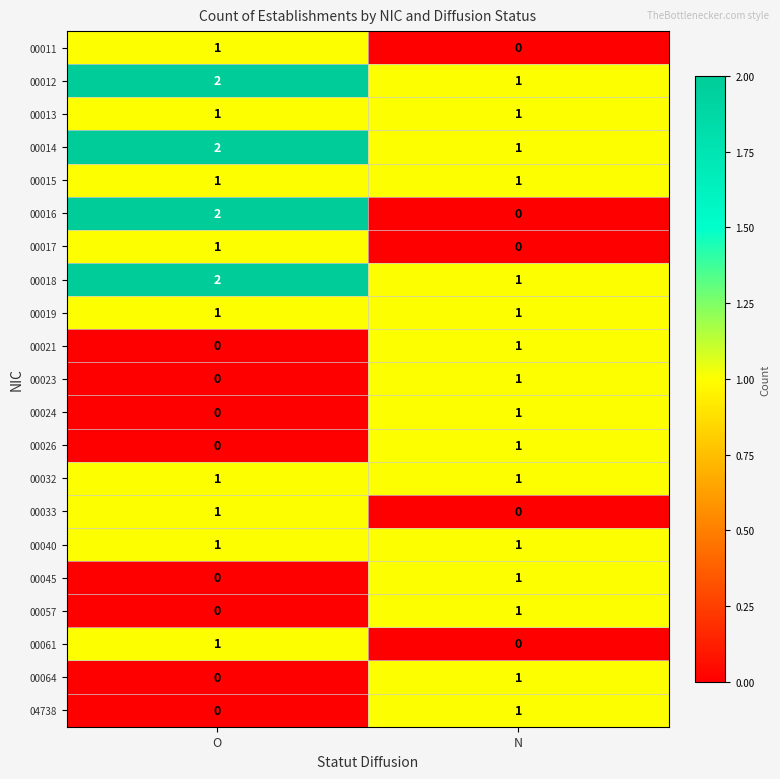

How many categories are shown in the chart?

2